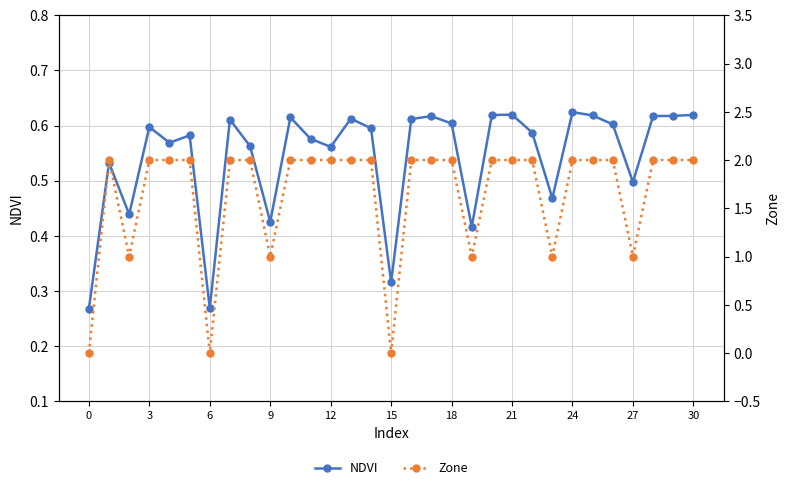

How many NDVI values are between 0 and 1?

31